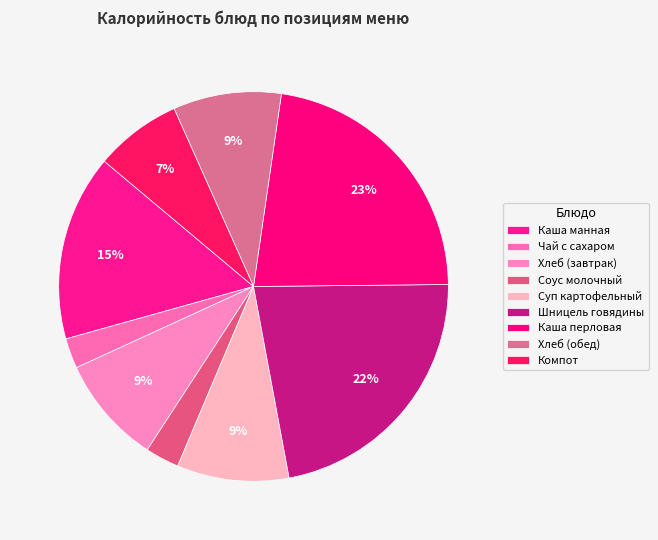

Is there any slice that represents more than half of the pie?

No